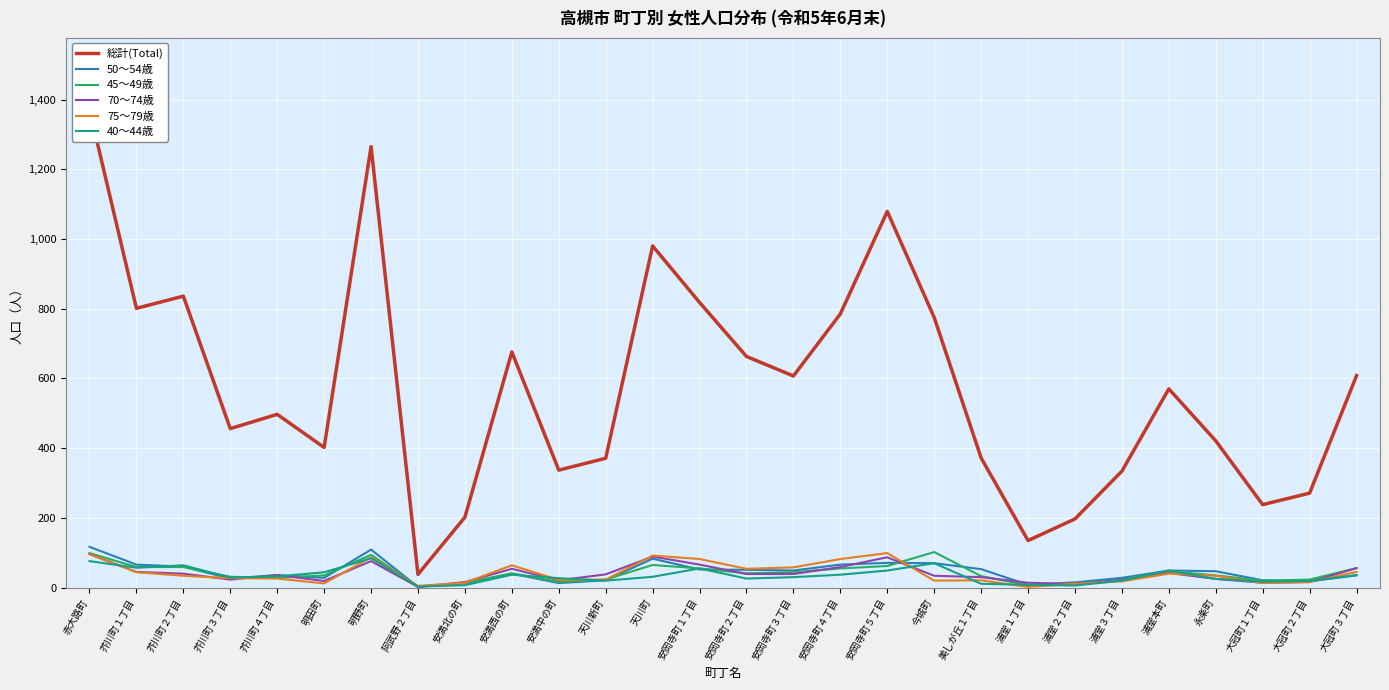

Is it true that 40～44歳 equals 26 at 安岡寺町２丁目?

True